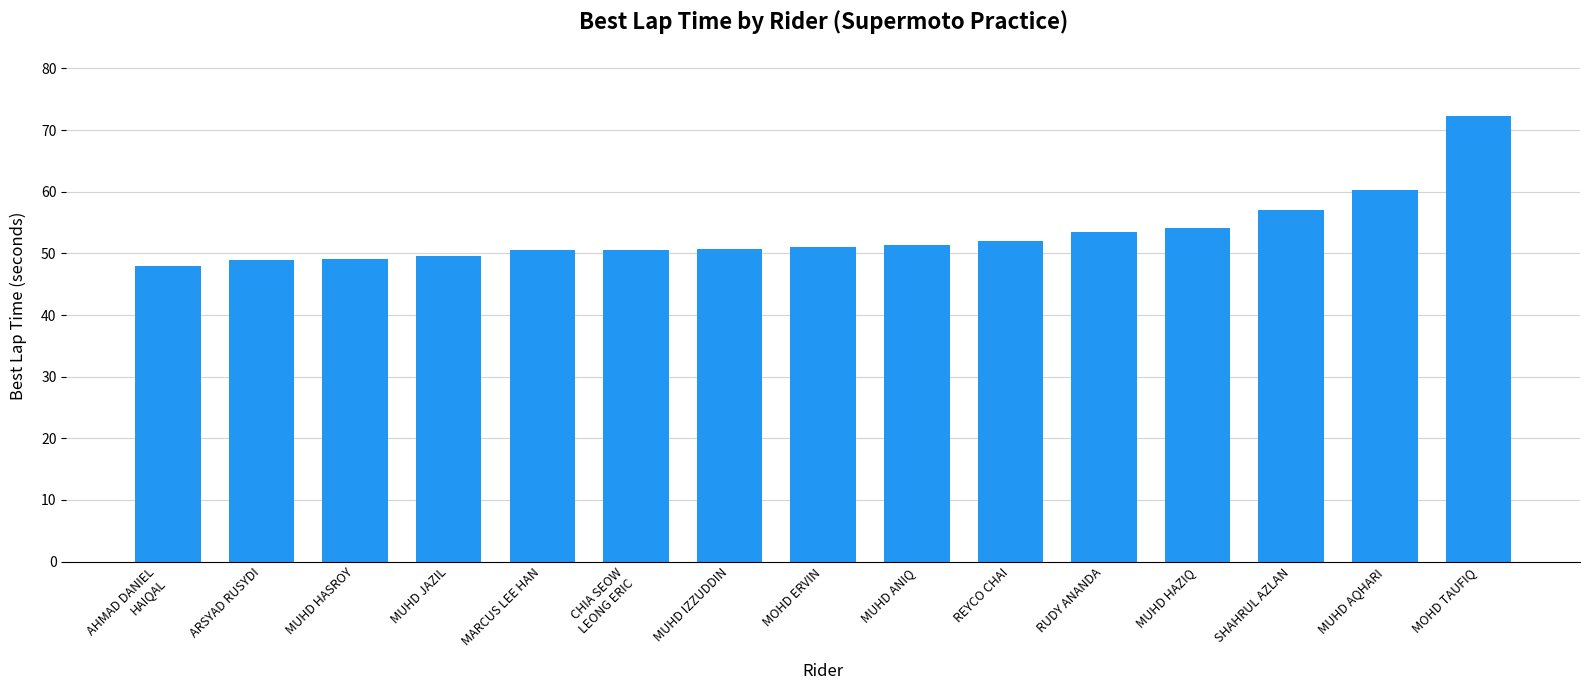

Read the value at MUHD JAZIL.

49.5